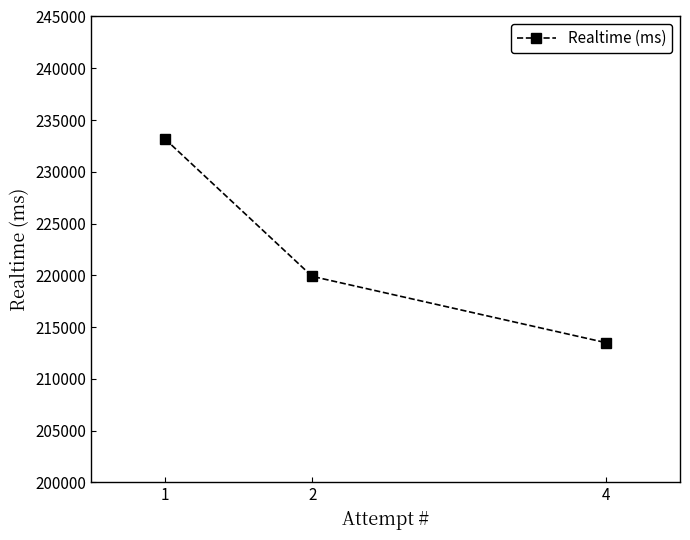

How many categories are shown in the chart?

3